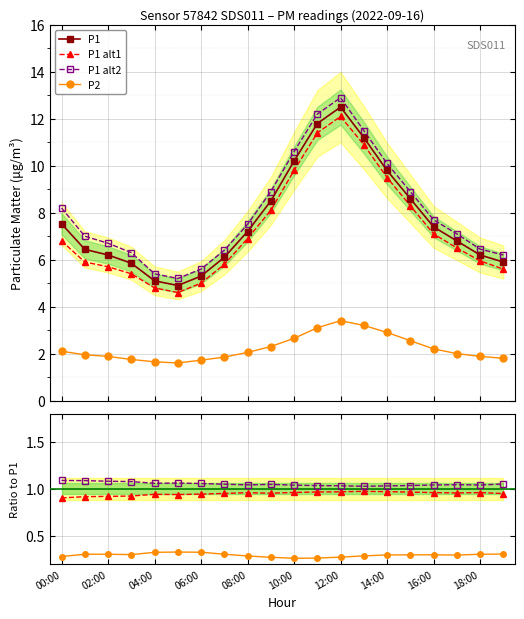

At which category does the chart reach its peak across all series?

12:00